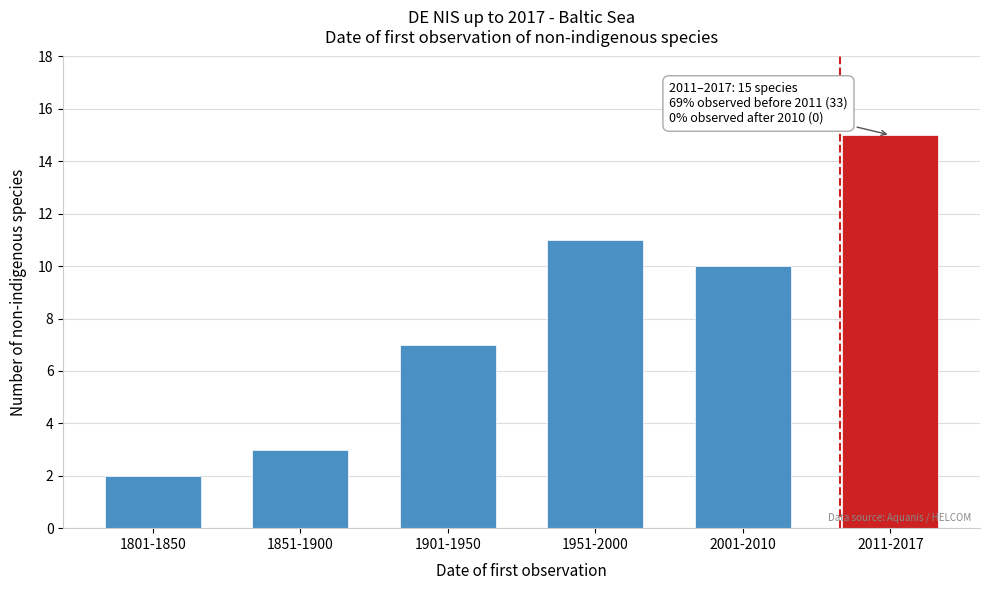

Reading left to right, extract all data points from this chart.

2	3	7	11	10	15